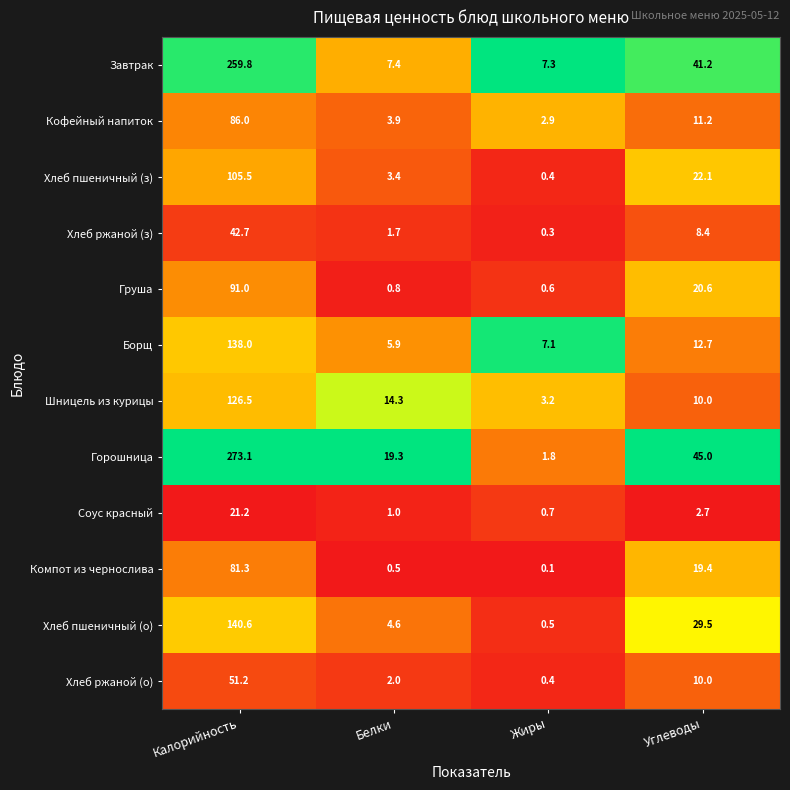

What is the sum of the Груша values at Углеводы and Жиры?

21.2